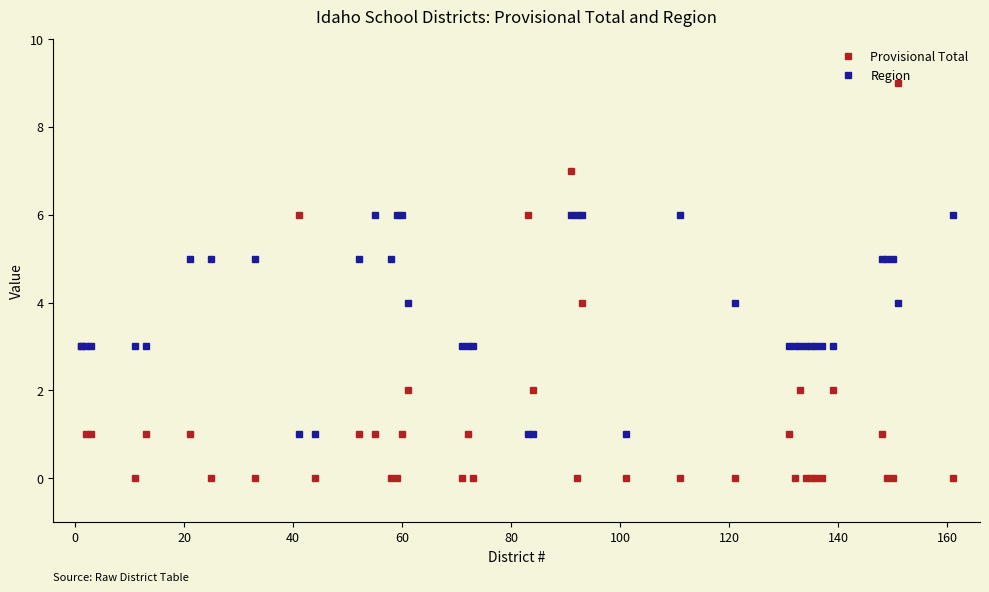

Which series has the largest range (max minus min)?

Provisional Total